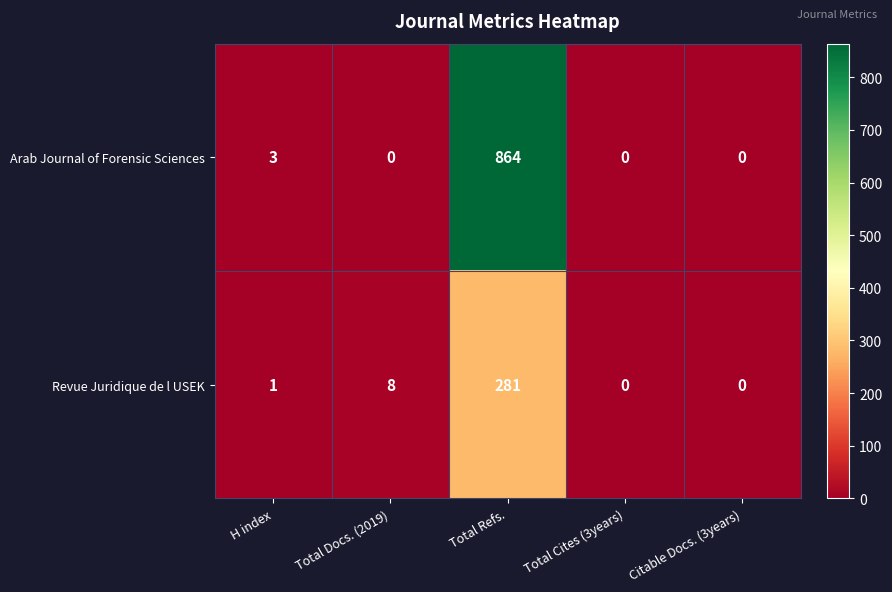

Read the Arab Journal of Forensic Sciences value at Total Refs., to the nearest 50.

850